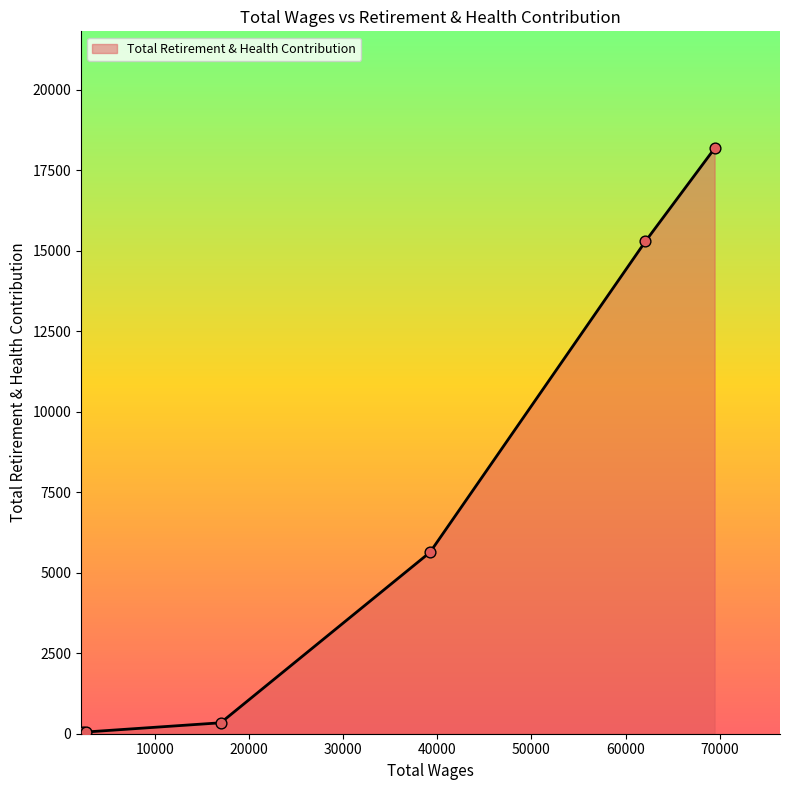

What is the greatest value displayed?

18181